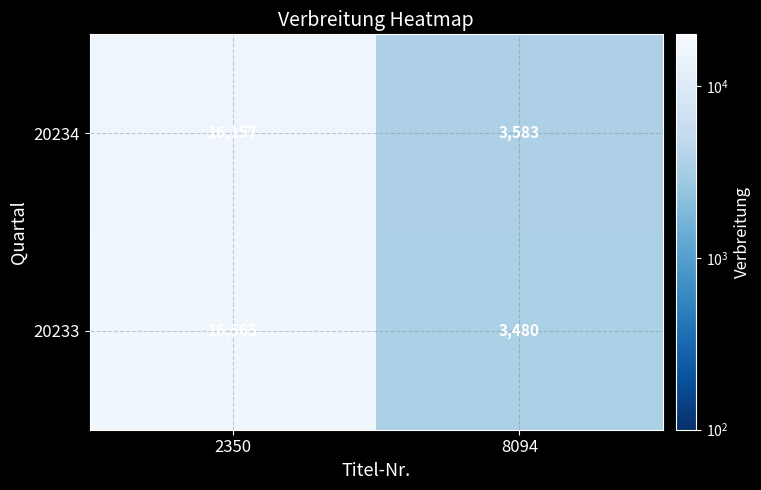

What is the spread (max minus min) of values at 2350?

408